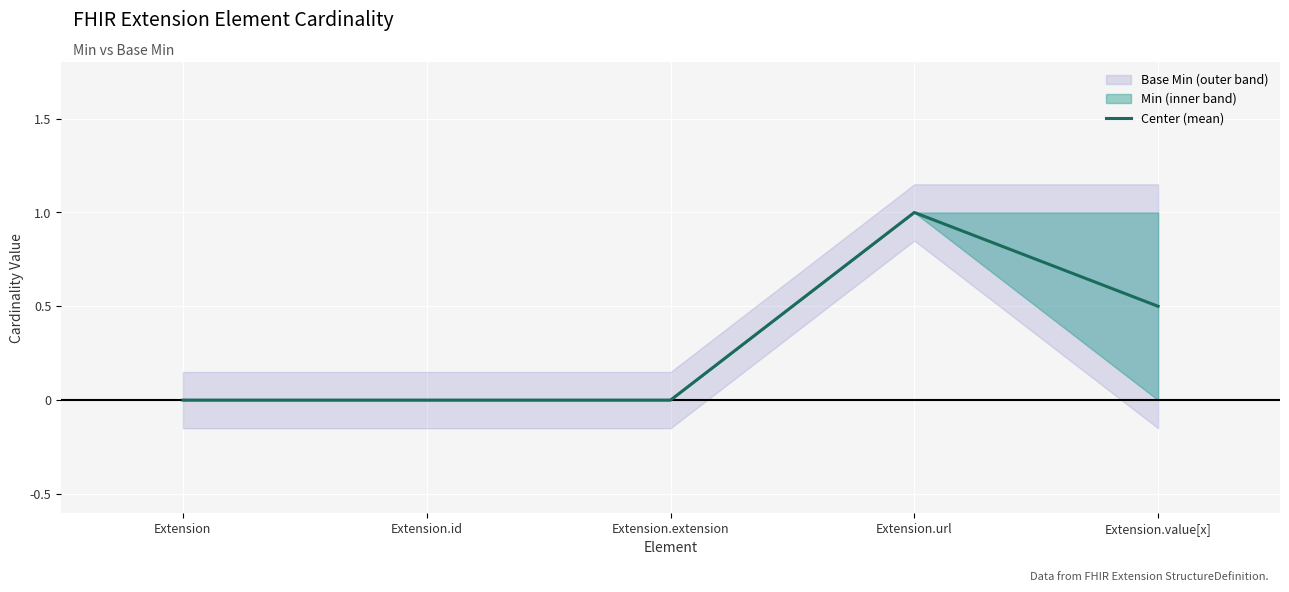

How many points are higher than both their immediate neighbors (excluding endpoints)?

1